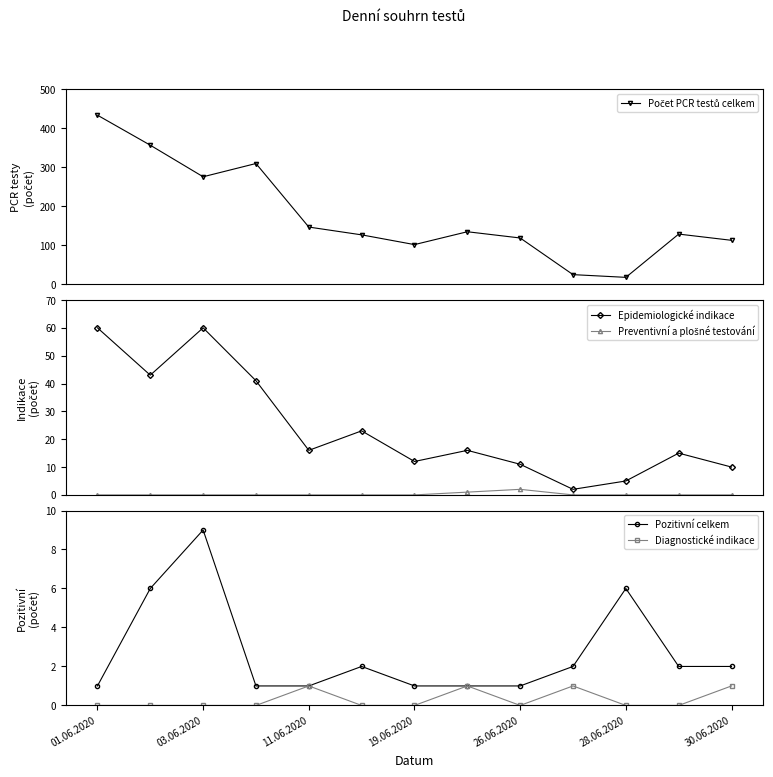

Is it true that Diagnostické indikace equals 1 at 11.06.2020?

True